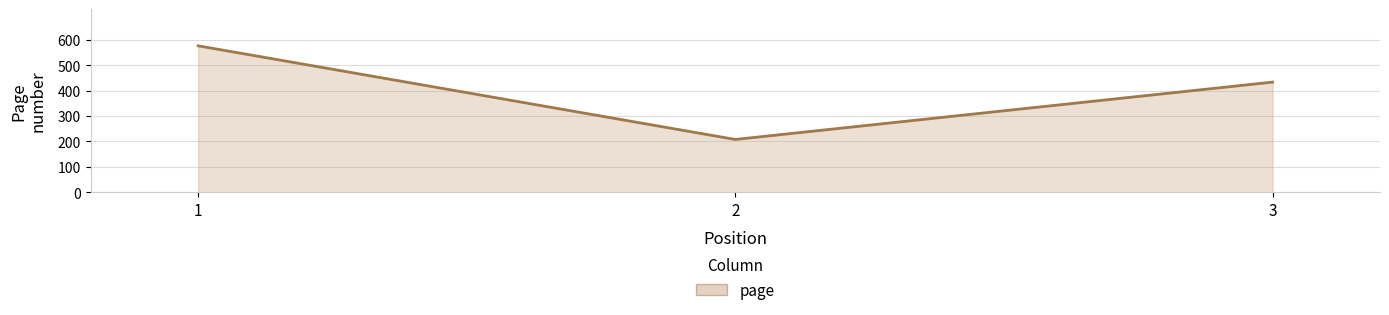

How many distinct data groups are displayed?

1